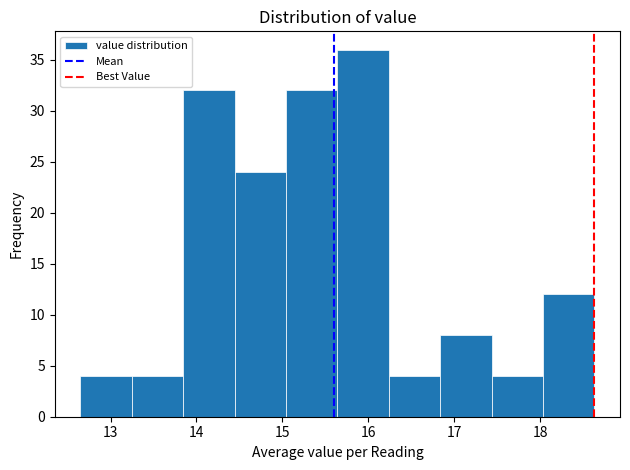

Reading left to right, transcribe this chart: for each bar, give the range it covers on the x-axis and its height. Neither the bar edges nor the heights are printed on the chart, so give them approximately, as read against the axes.

12.7 to 13.2: 4
13.2 to 13.8: 4
13.8 to 14.4: 32
14.4 to 15.0: 24
15.0 to 15.6: 32
15.6 to 16.2: 36
16.2 to 16.8: 4
16.8 to 17.4: 8
17.4 to 18.0: 4
18.0 to 18.6: 12